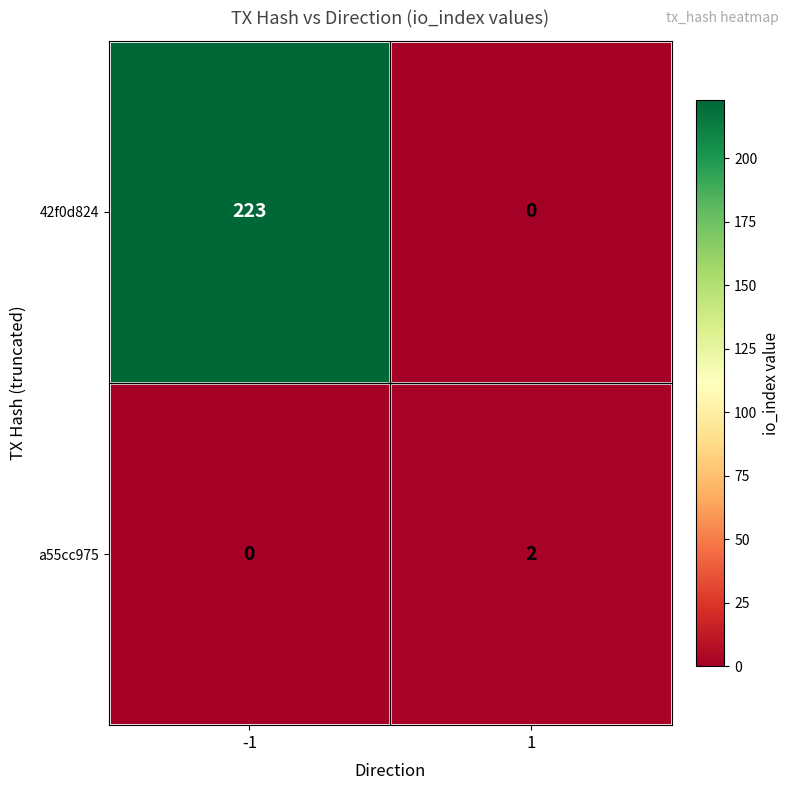

Which series changed the most between -1 and 1?

42f0d824